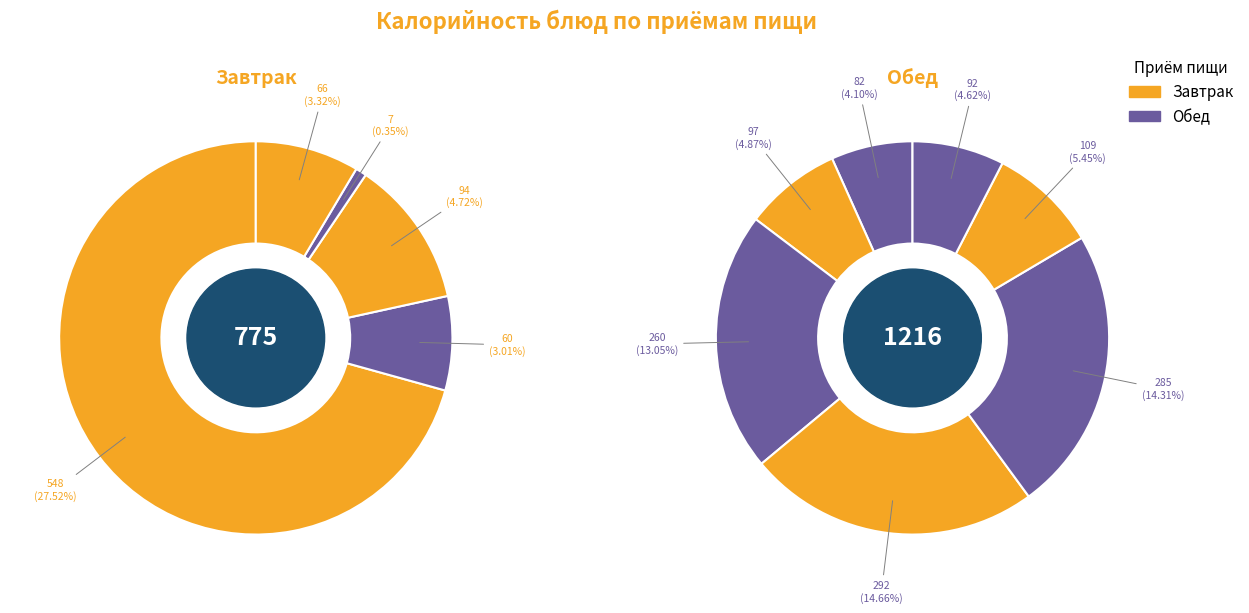

True or false: Чай с сахаром accounts for 3% of the total.

True